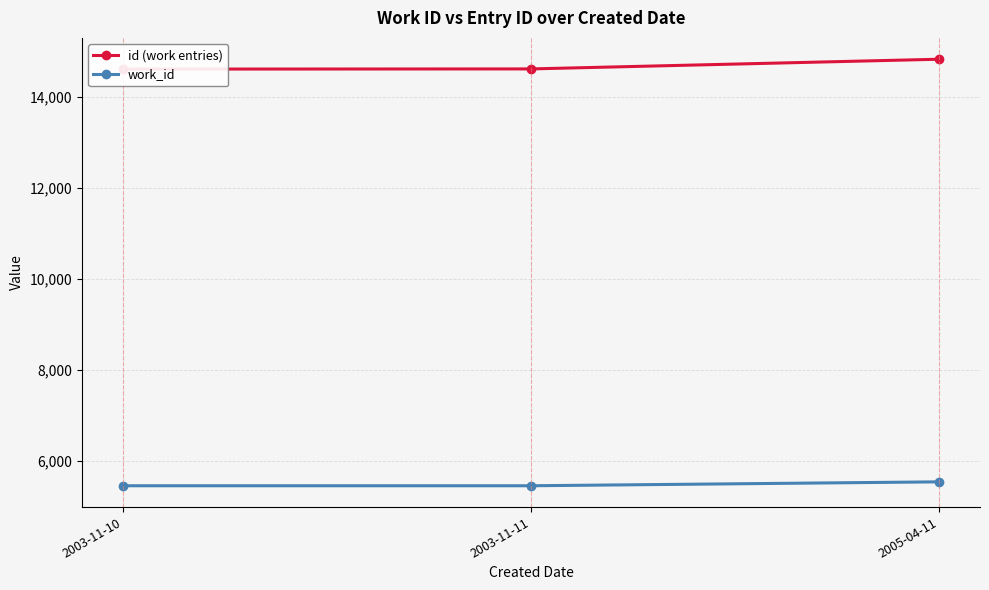

List the series in order of their peak value, lowest first.

work_id, id (work entries)